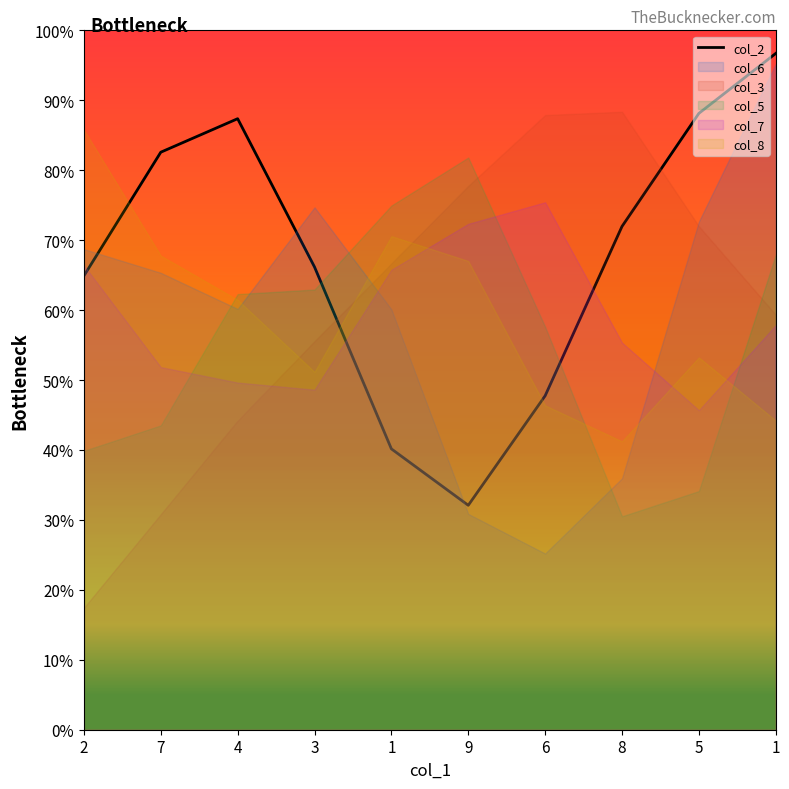

Does the chart have visible grid lines?

No